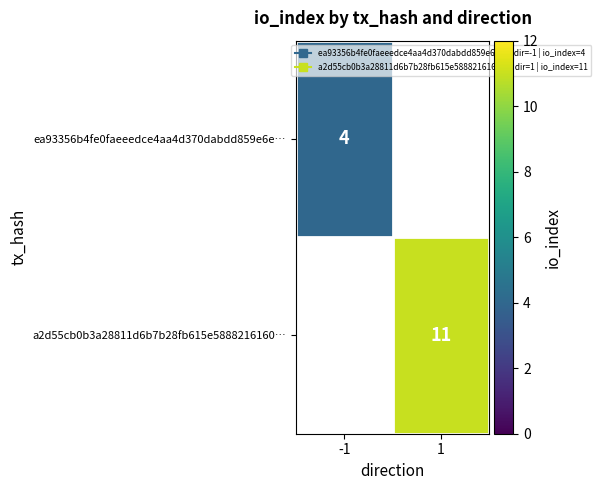

At how many categories does at least one series exceed 9?

1